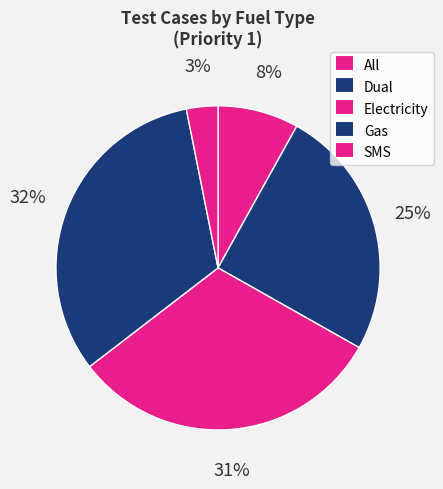

What percentage is the Gas slice, to the nearest percent?

32%